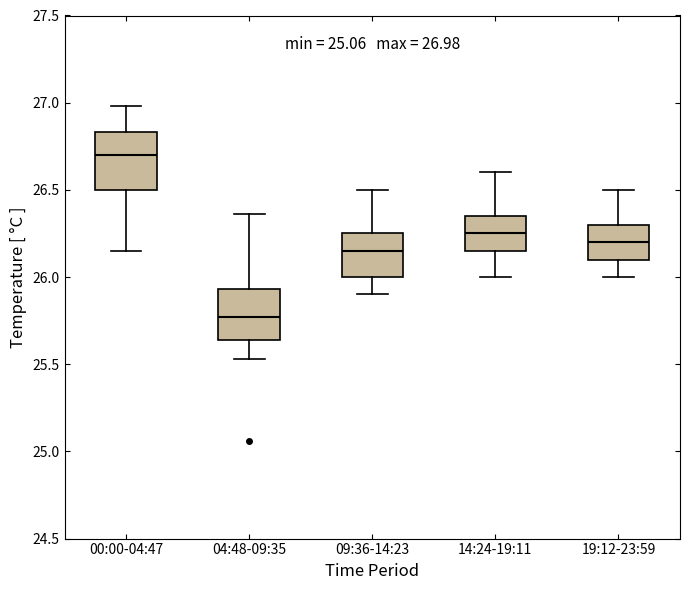

Which box's median line is the lowest?

04:48-09:35